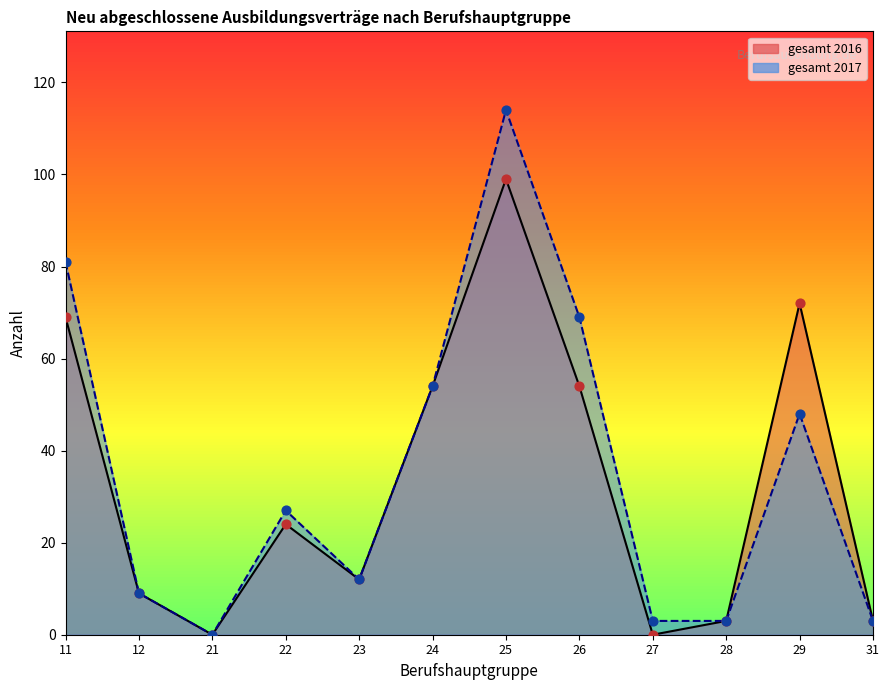

At which category is the sum across all series the highest?

25